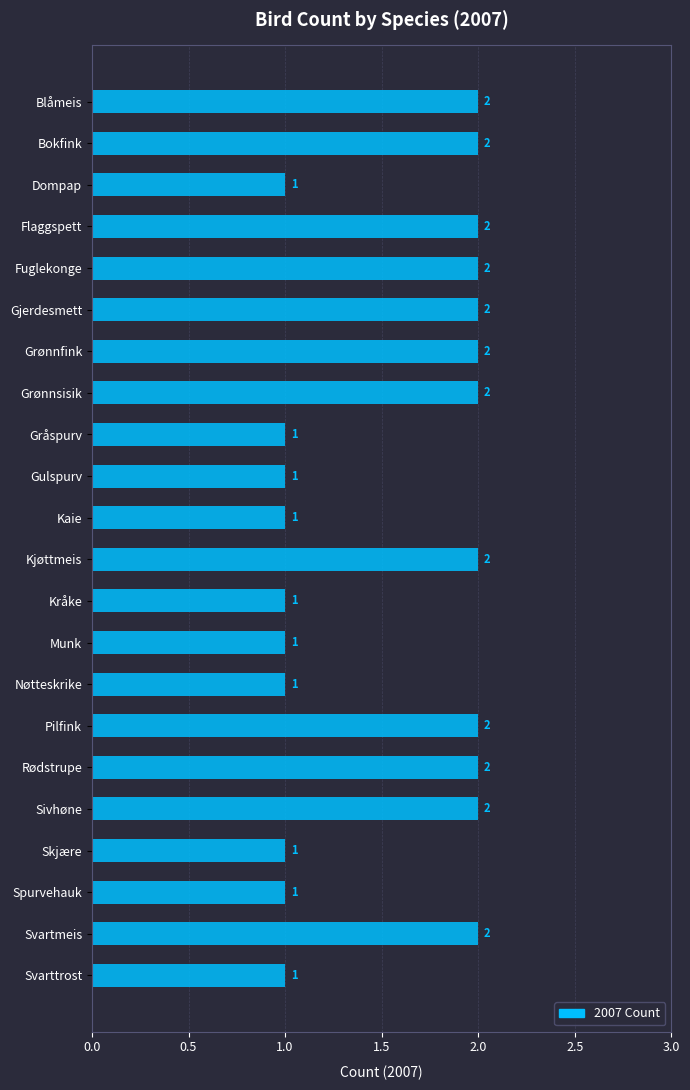

What is the average value?

2